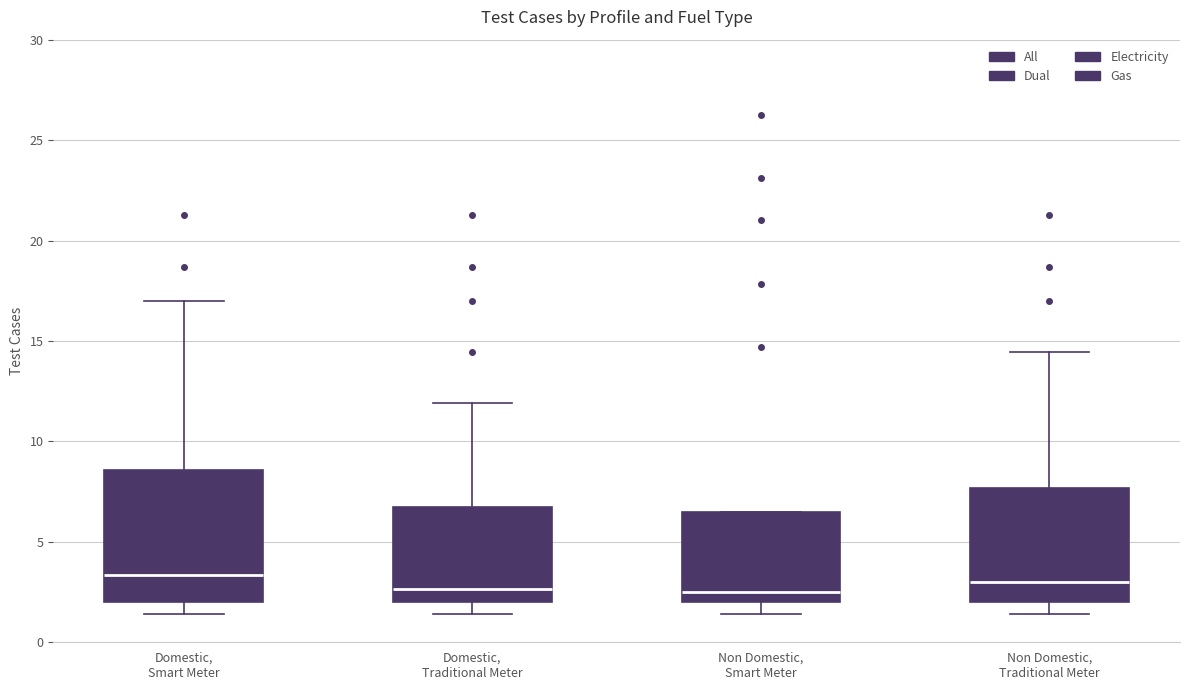

Where does the median line of the box for Non Domestic, Smart Meter sit on the y-axis? The values are not printed on the chart, so give them approximately, as read against the axis.

2.5